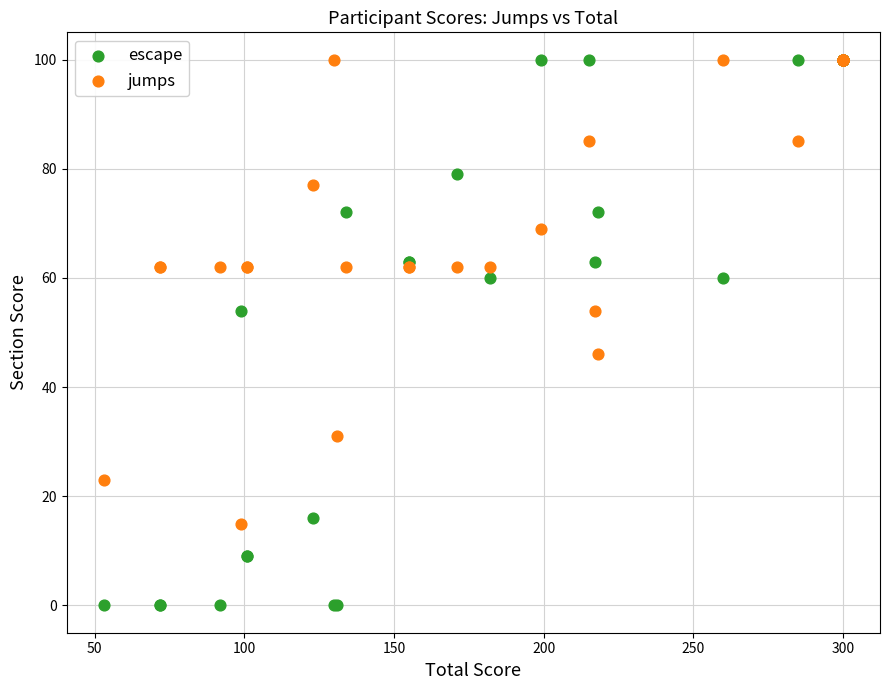

Which series has the widest spread of Y values?

escape